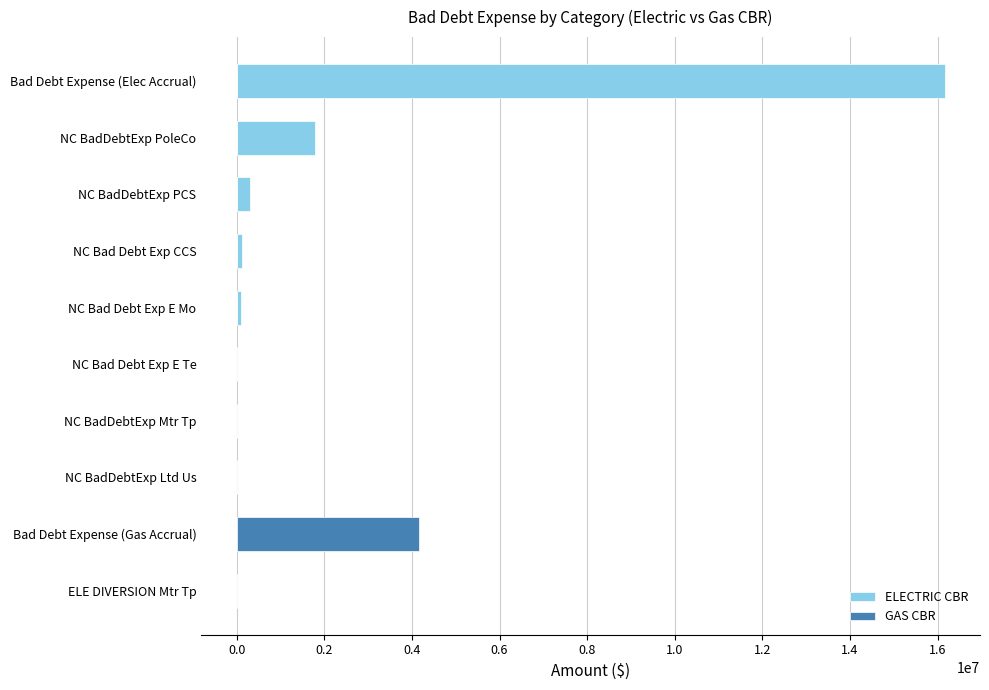

How many groups of bars are there?

10